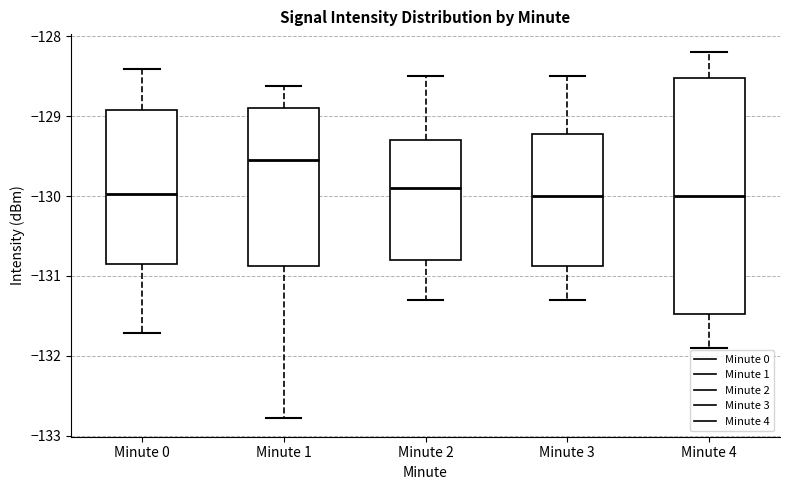

Reading left to right, read every box against the y-axis: the position of its median line, the range the box covers, and the ends of its whiskers. The values are not printed on the chart, so give them approximately, as read against the axis.

Minute 0: median -130.0, box -130.9 to -128.9, whiskers -131.7 to -128.4
Minute 1: median -129.5, box -130.9 to -128.9, whiskers -132.8 to -128.6
Minute 2: median -129.9, box -130.8 to -129.3, whiskers -131.3 to -128.5
Minute 3: median -130.0, box -130.9 to -129.2, whiskers -131.3 to -128.5
Minute 4: median -130.0, box -131.5 to -128.5, whiskers -131.9 to -128.2